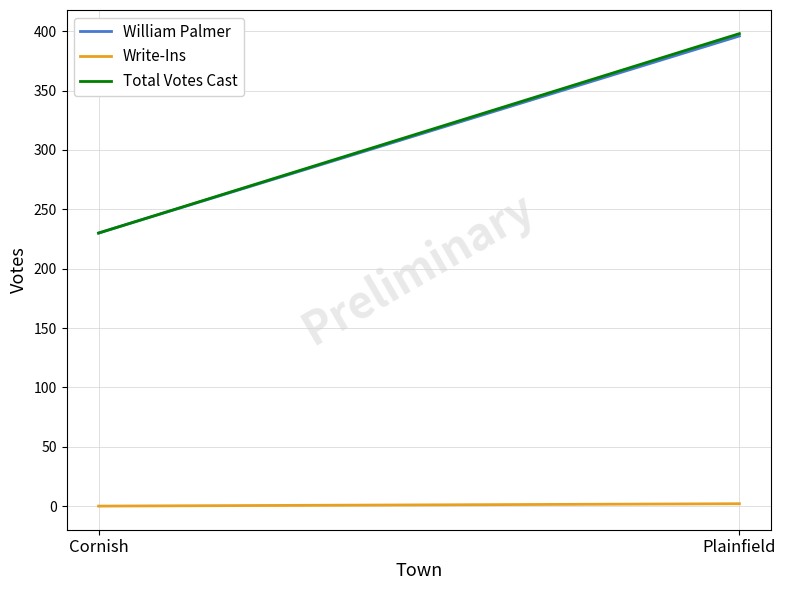

Reading left to right, what are all the values shown in this chart?

William Palmer: Cornish=230	Plainfield=396
Write-Ins: Cornish=0	Plainfield=2
Total Votes Cast: Cornish=230	Plainfield=398